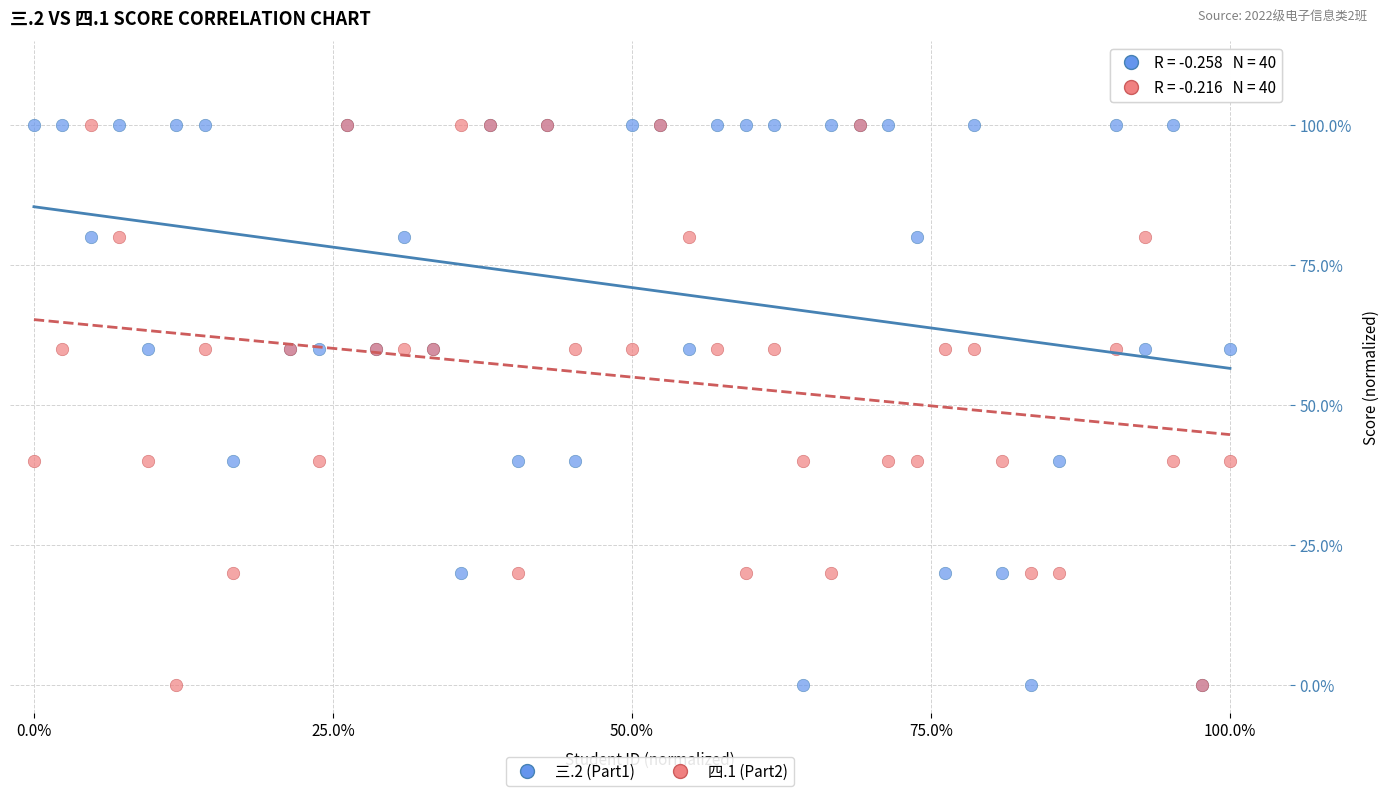

What are all the series names shown in the legend?

三.2 (Part1), 四.1 (Part2)